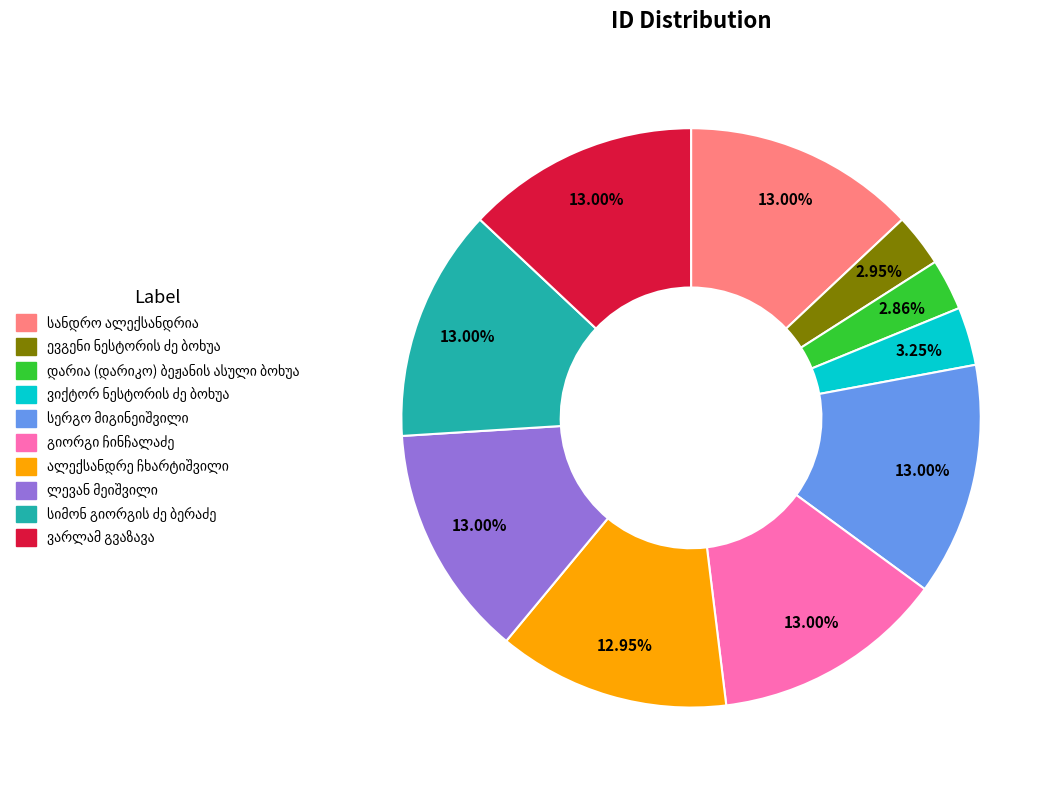

Does any single category account for the majority?

No